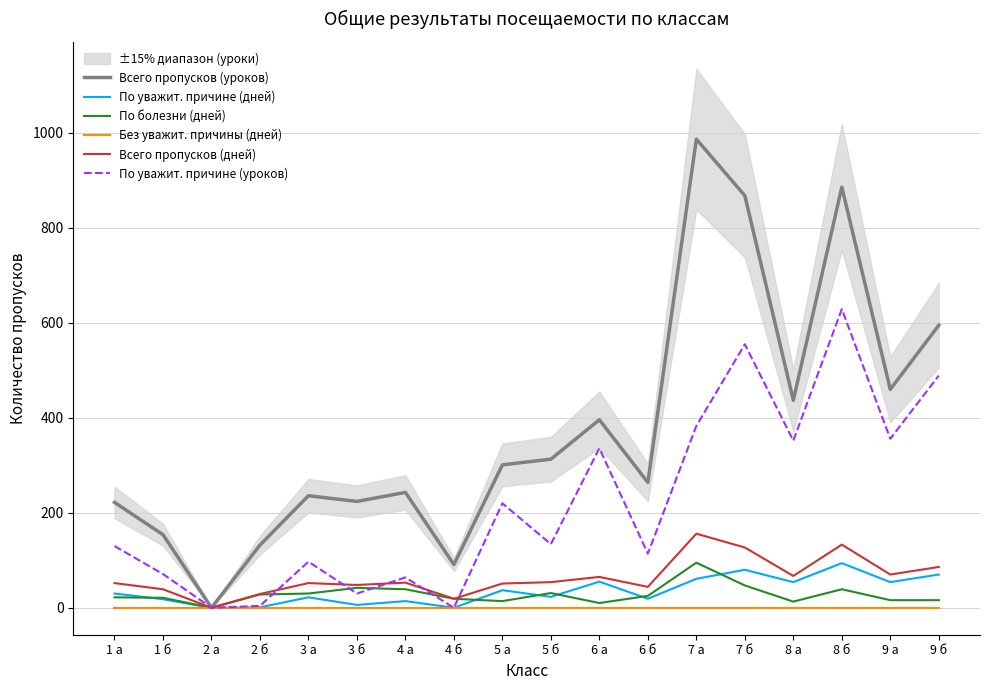

Which has a higher value, 9 б or 7 а?

7 а